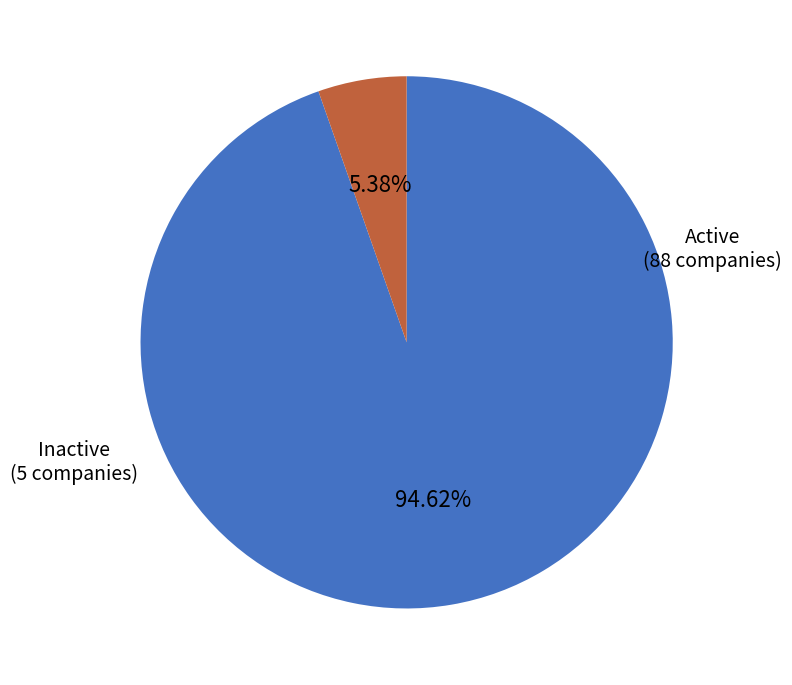

How many slices are in this pie chart?

2